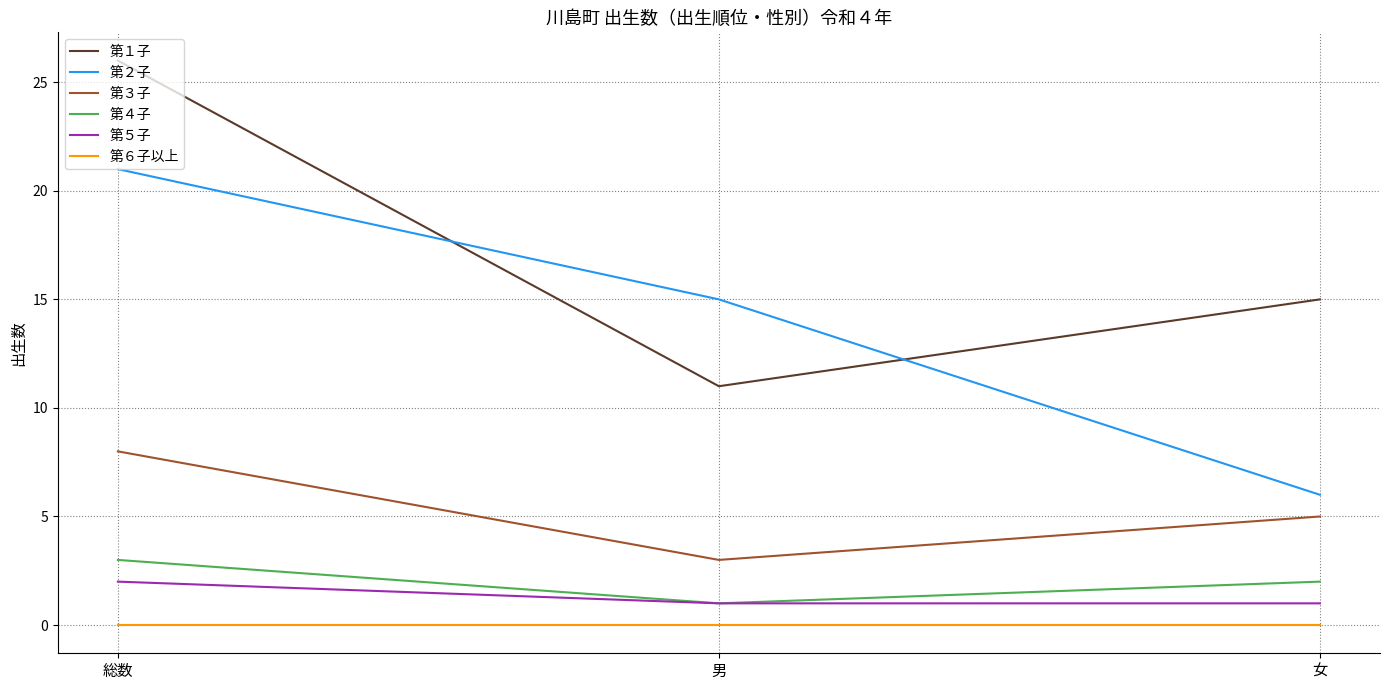

How many lines are shown in the chart?

6